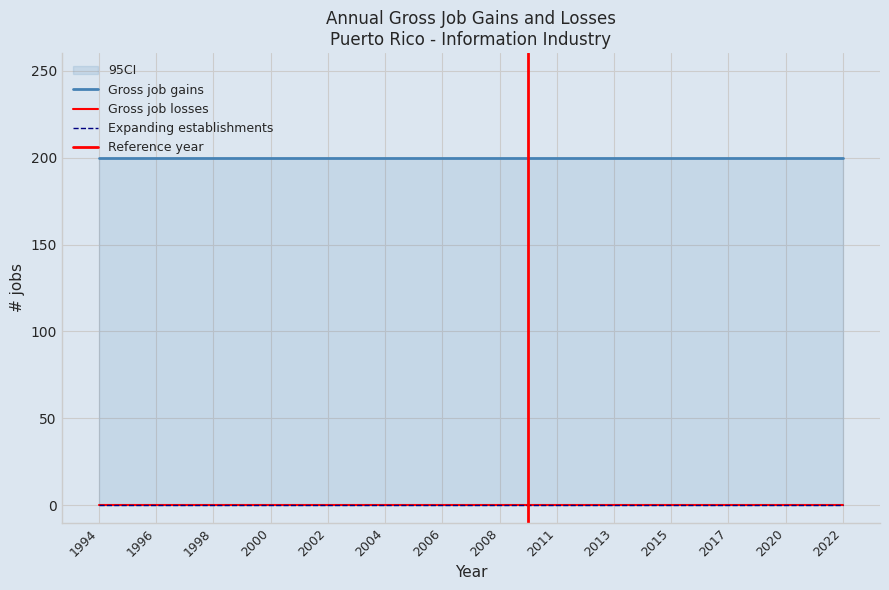

At which label does Gross job losses reach its minimum?

1994